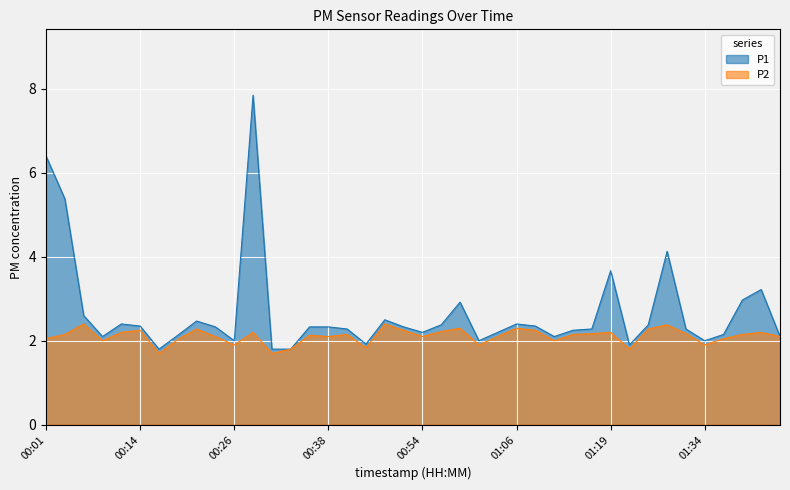

What are all the series names shown in the legend?

P1, P2